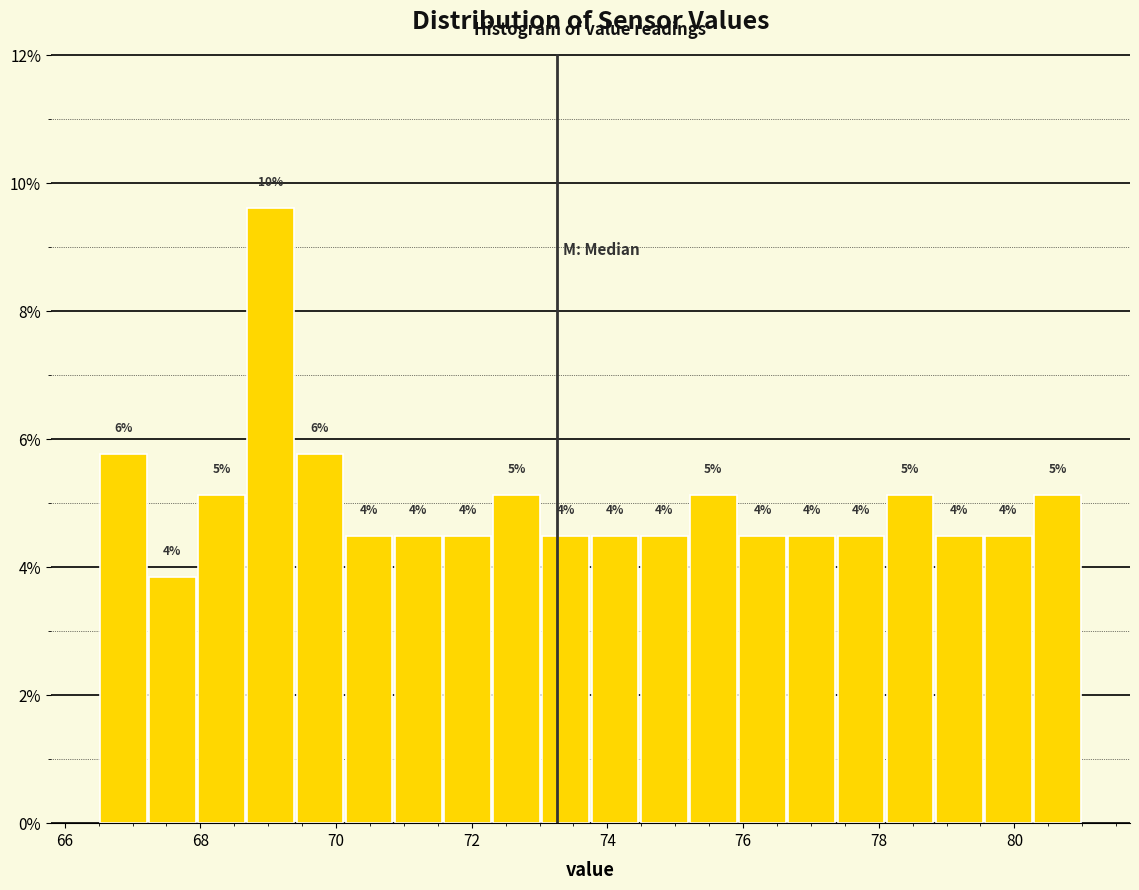

Around what value on the x-axis is the tallest bar? Give the approximate position of its centre, as read against the axis.

69.0